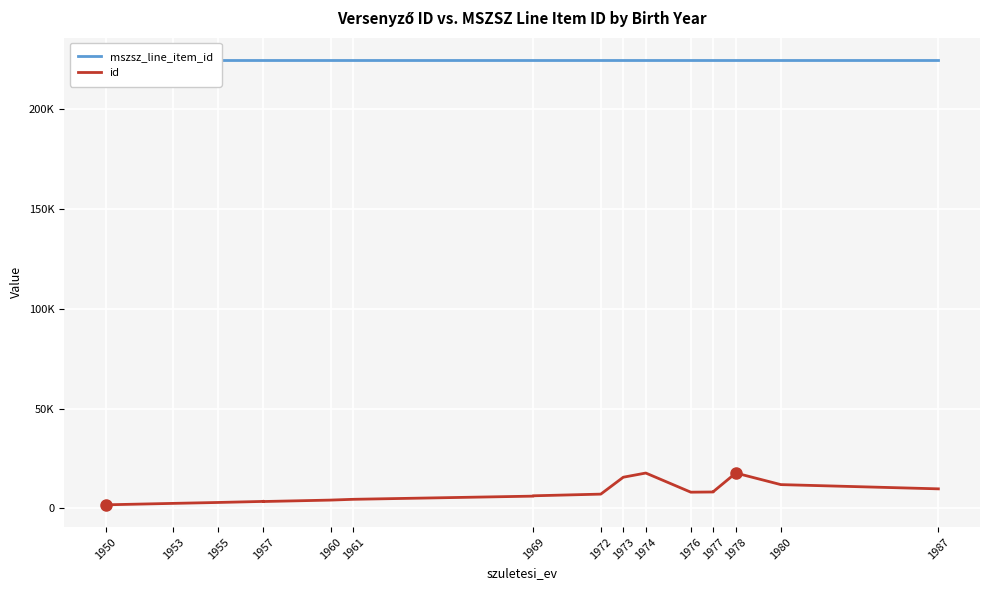

How many lines are shown in the chart?

2